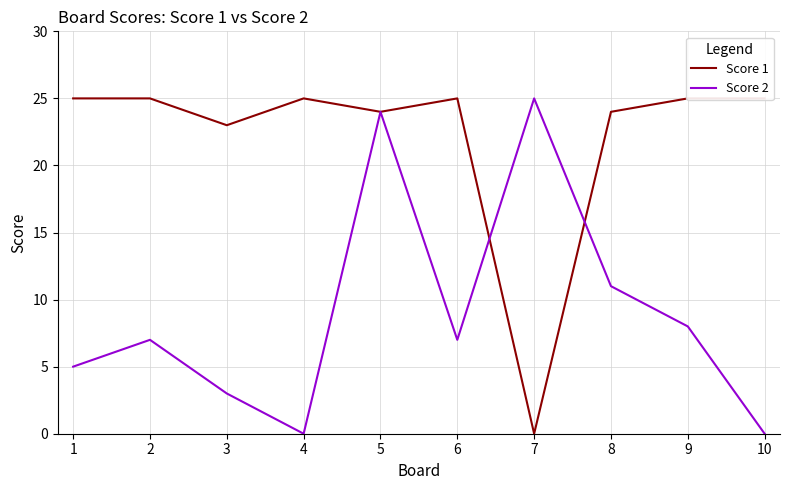

What is the difference between the maximum and second lowest values in the Score 2 series?

25